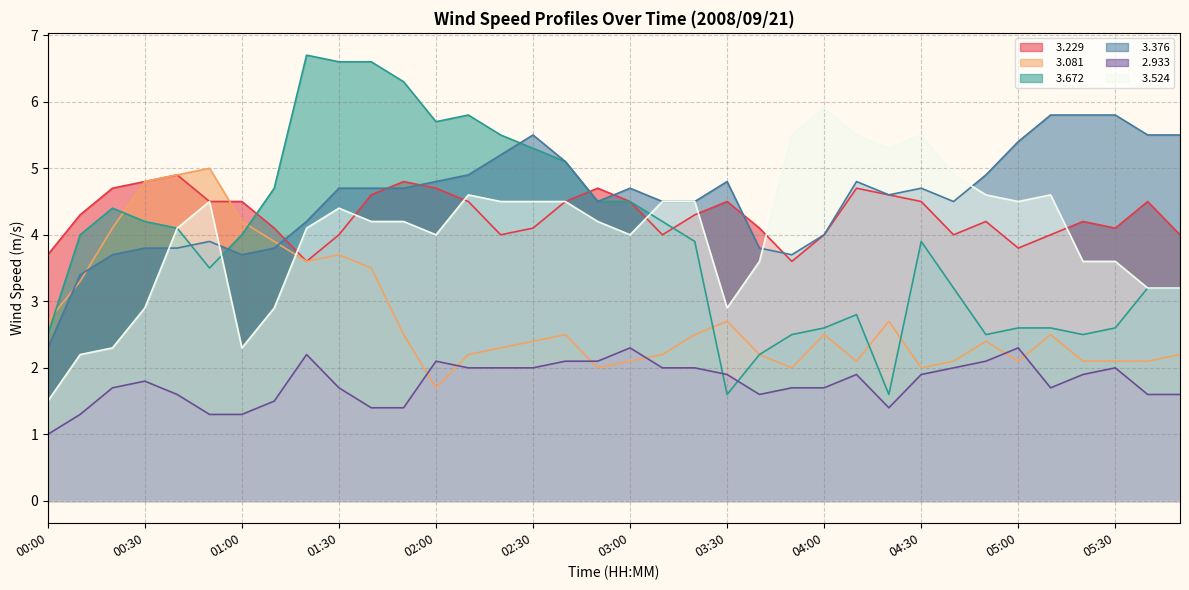

At which category does   3.524 reach its first local valley?

01:00